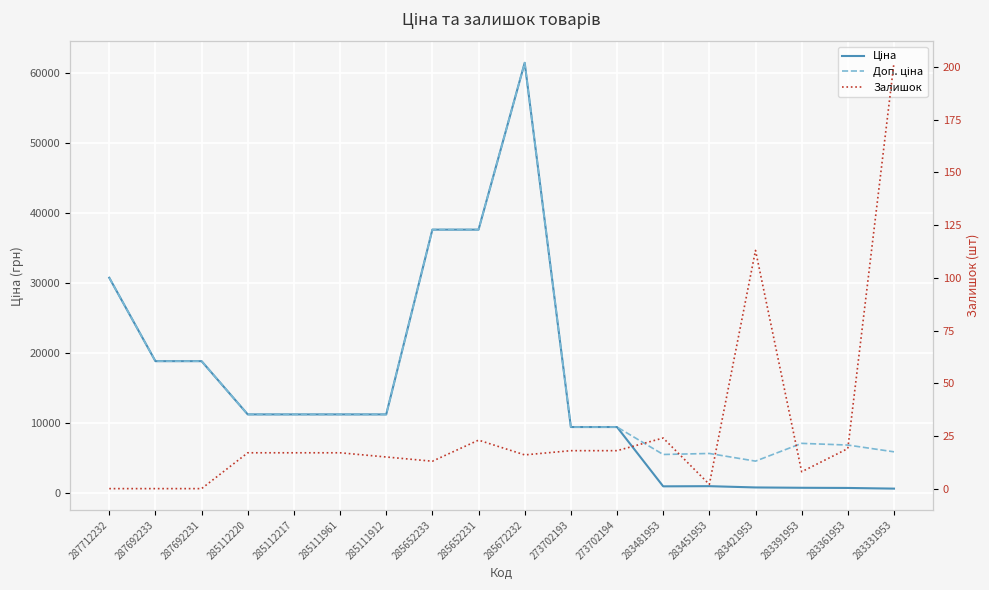

At 285652233, list the series in order from smallest to largest.

Залишок, Ціна, Доп. ціна